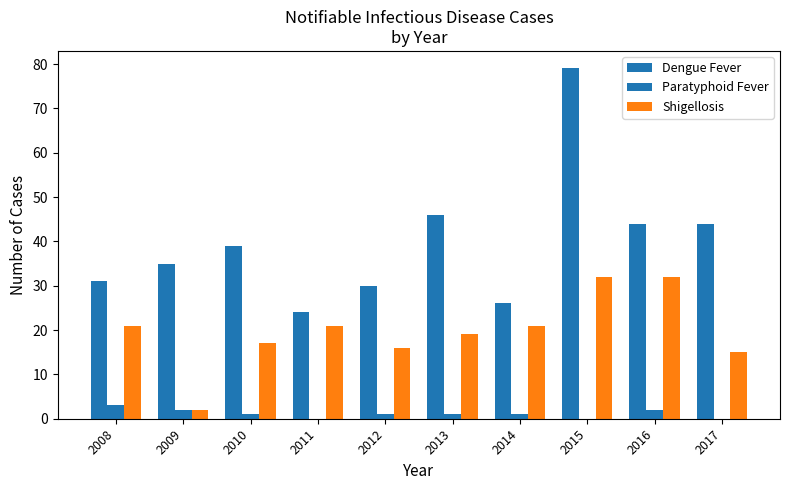

What is the value of the Dengue Fever bar at the 5th from the left?

30